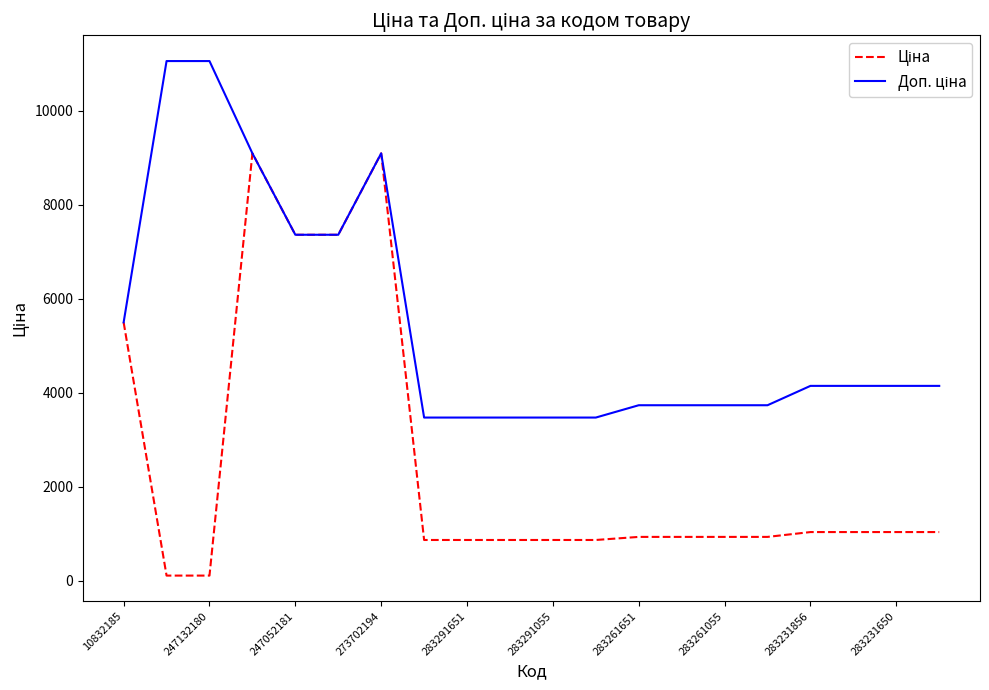

What is the greatest value displayed?

11055.0